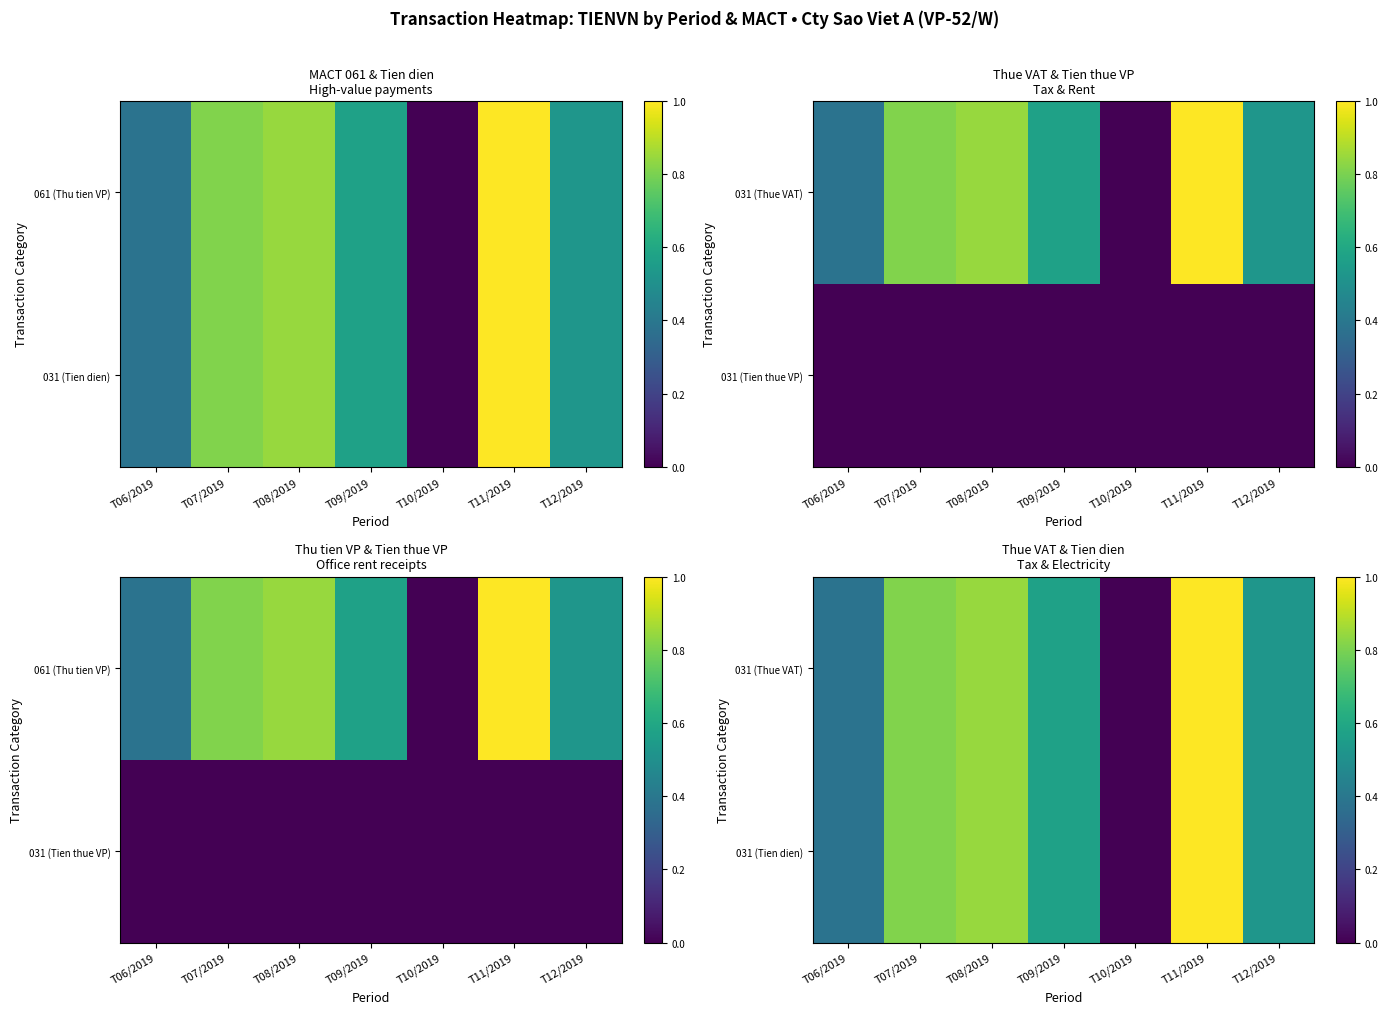

Between T06/2019 and T07/2019, which is larger?

T07/2019